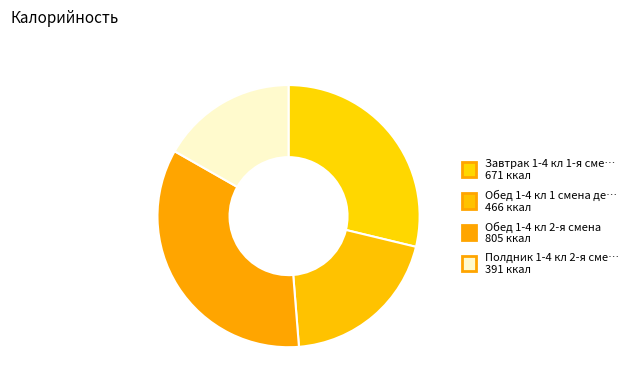

Rank the categories by value from highest to lowest.

Обед 1-4 кл 2-я смена, Завтрак 1-4 кл 1-я смена, Обед 1-4 кл 1 смена дети с ОВЗ, Полдник 1-4 кл 2-я смена